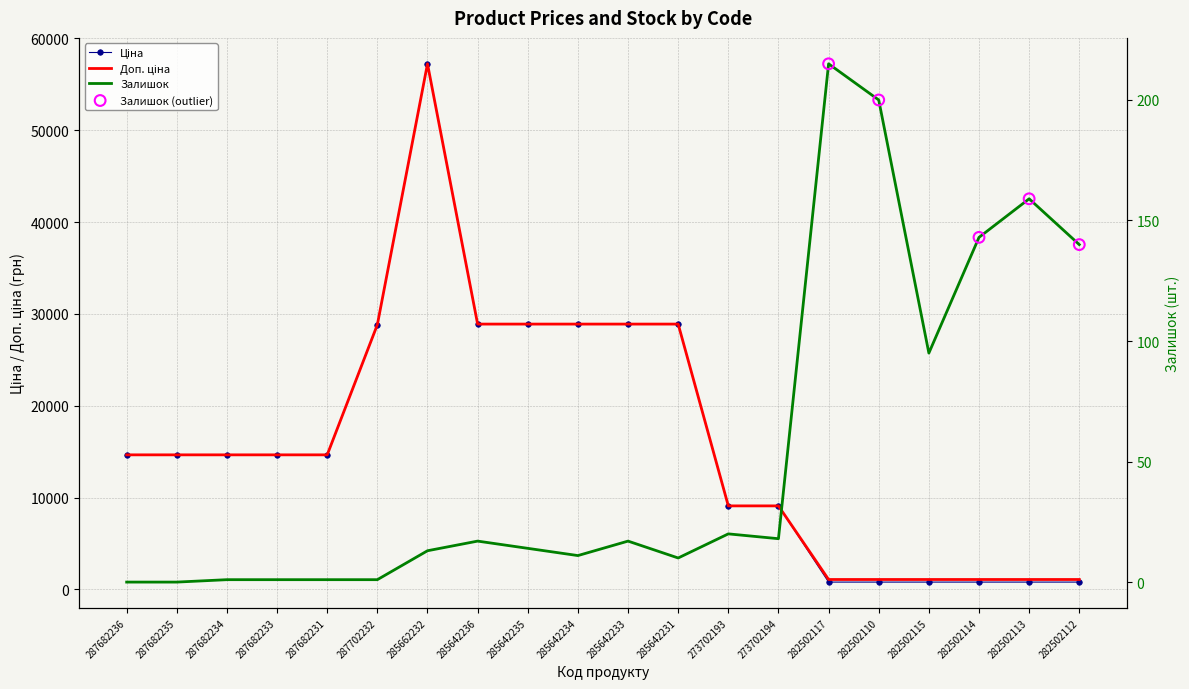

What are all the series names shown in the legend?

Ціна, Доп. ціна, Залишок